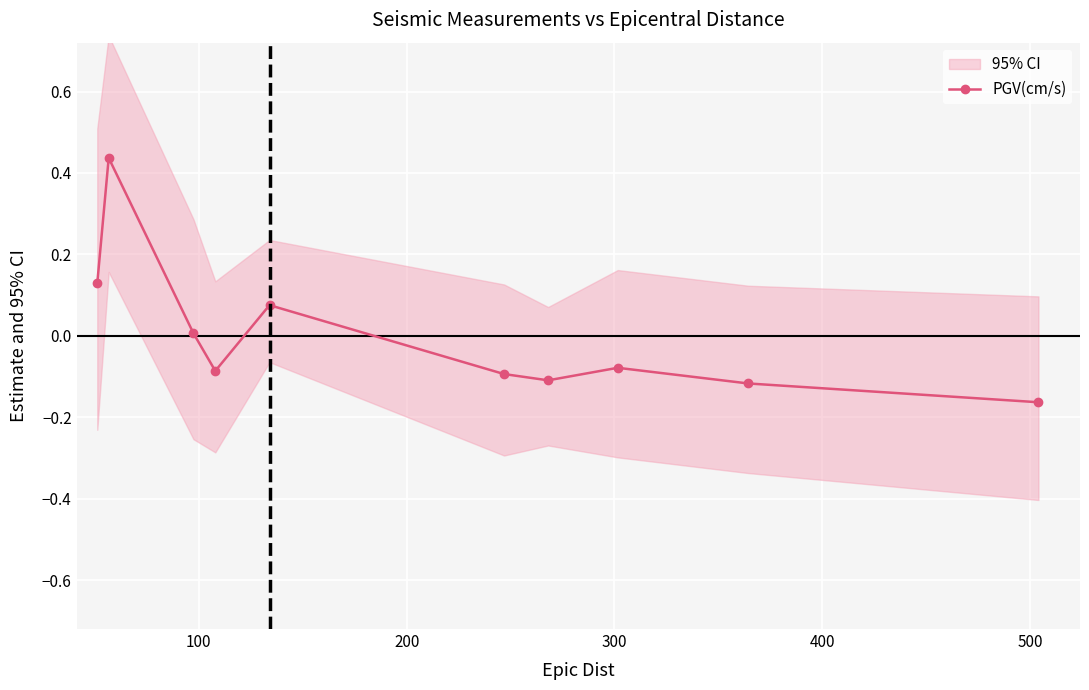

Count the number of data series in this chart.

1